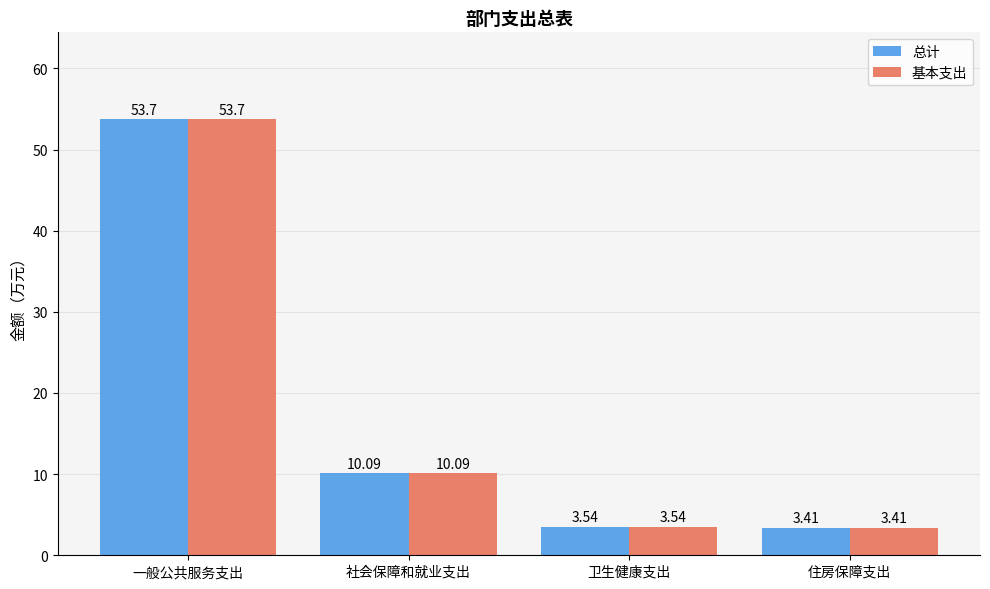

What is the average value of the 基本支出 series?

17.7